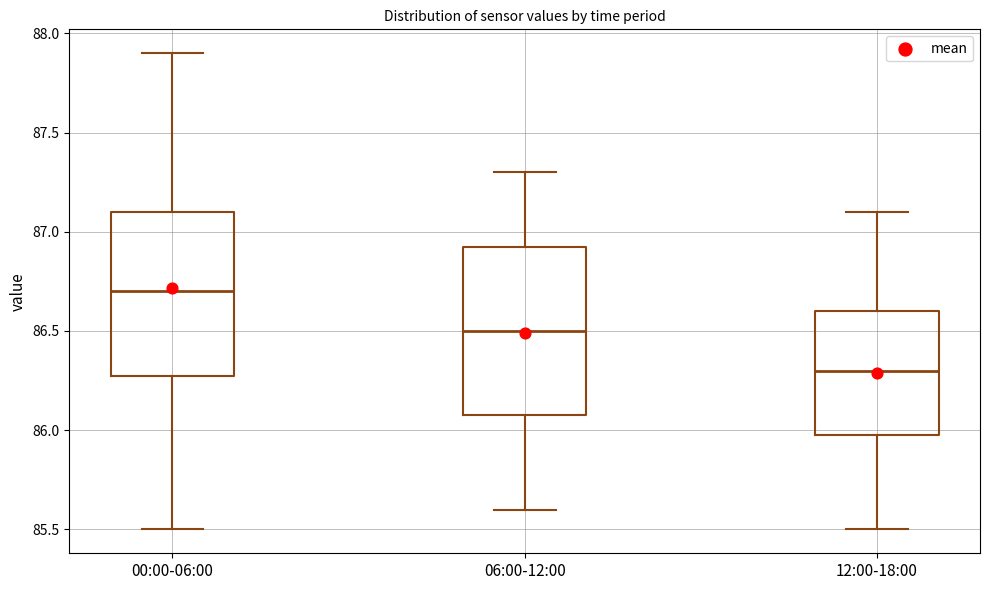

Which box's median line is the lowest?

12:00-18:00